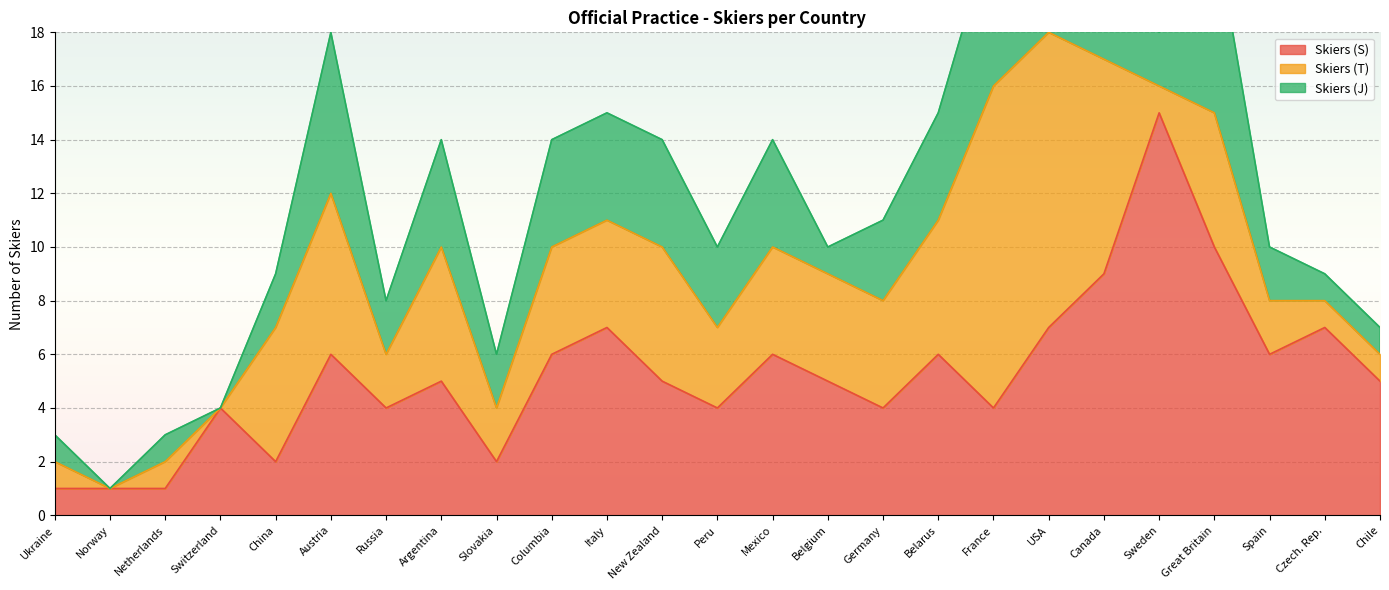

Rank the categories by Skiers (J) value from lowest to highest.

Norway, Switzerland, Ukraine, Netherlands, Belgium, Czech. Rep., Chile, China, Russia, Slovakia, Sweden, Spain, Peru, Germany, Argentina, Columbia, Italy, New Zealand, Mexico, Belarus, Austria, France, Canada, Great Britain, USA